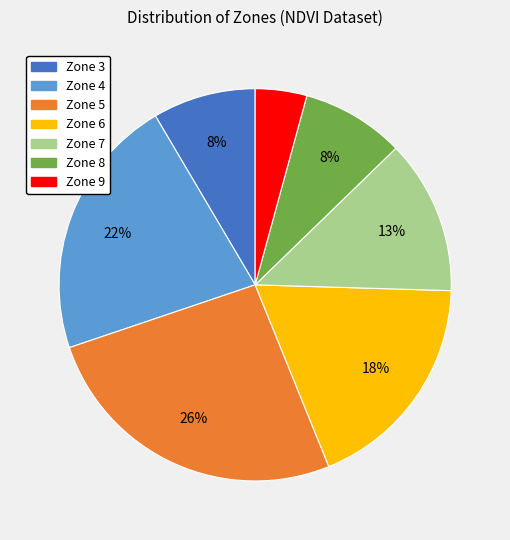

Approximately how many times larger is the value at Zone 6 compared to Zone 4?

0.8